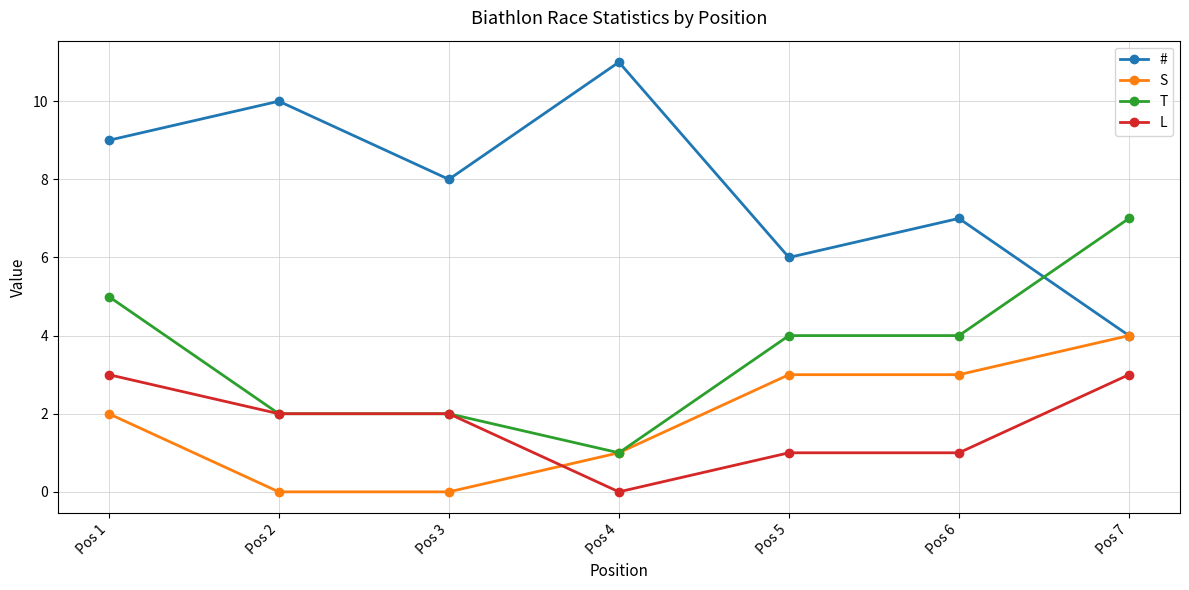

What is the difference between the # values at Pos 1 and Pos 3?

1